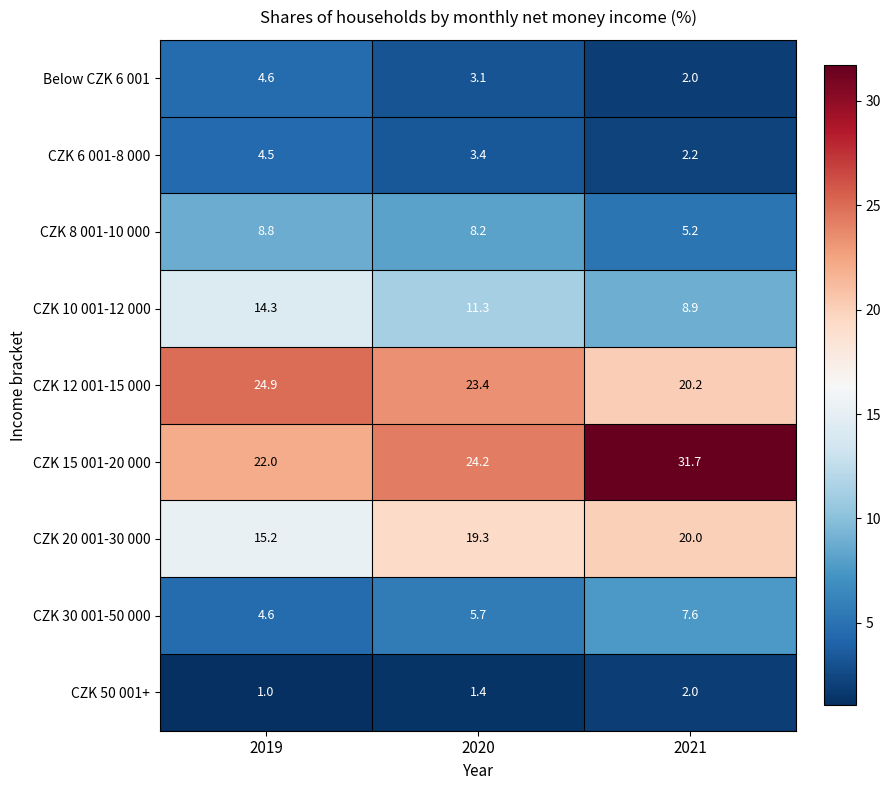

Reading right to left, extract all data points from this chart.

Below CZK 6 001: 2.0	3.1	4.6
CZK 6 001-8 000: 2.2	3.4	4.5
CZK 8 001-10 000: 5.2	8.2	8.8
CZK 10 001-12 000: 8.9	11.3	14.3
CZK 12 001-15 000: 20.2	23.4	24.9
CZK 15 001-20 000: 31.7	24.2	22.0
CZK 20 001-30 000: 20.0	19.3	15.2
CZK 30 001-50 000: 7.6	5.7	4.6
CZK 50 001+: 2.0	1.4	1.0